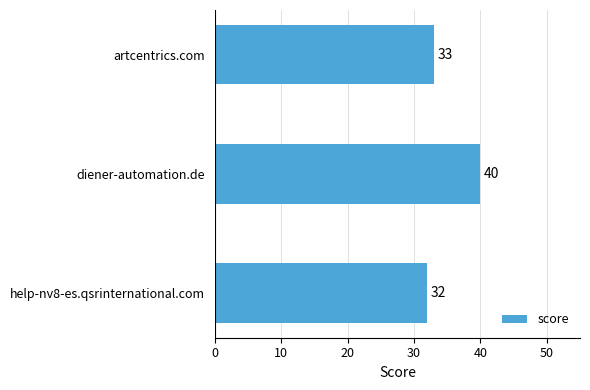

What is the sum of all values?

105